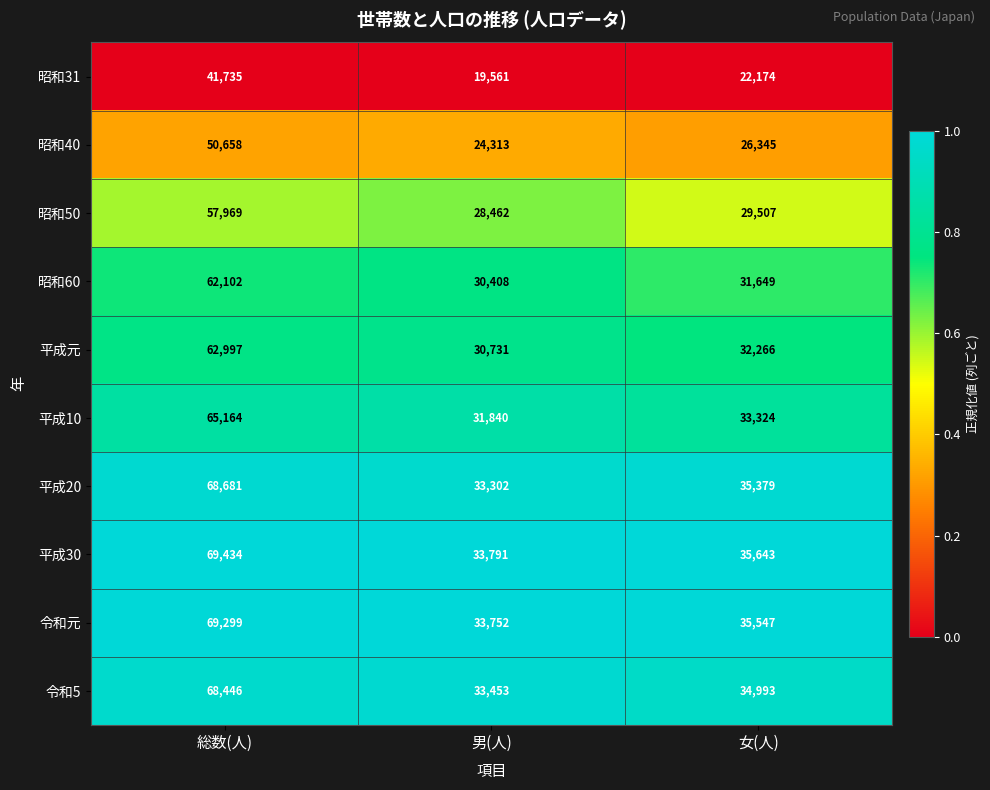

How many categories are shown in the chart?

3